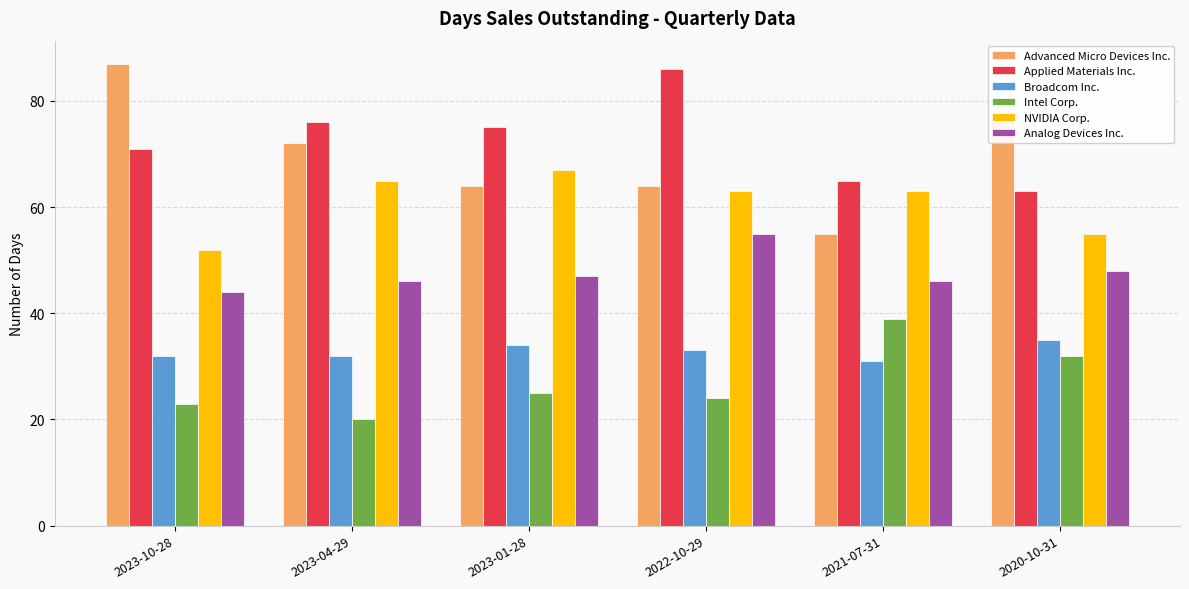

What is the label of the 5th bar from the right?

2023-04-29